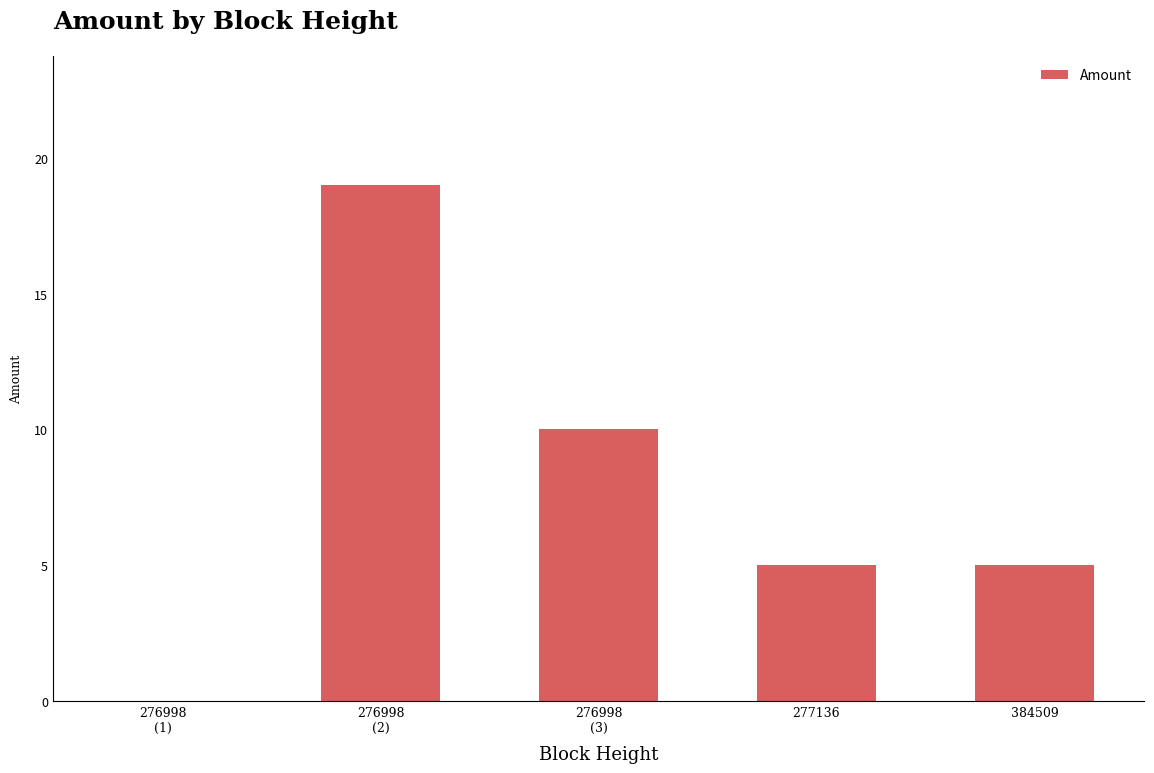

The chart shows a value of 5 at 277136. True or false?

True